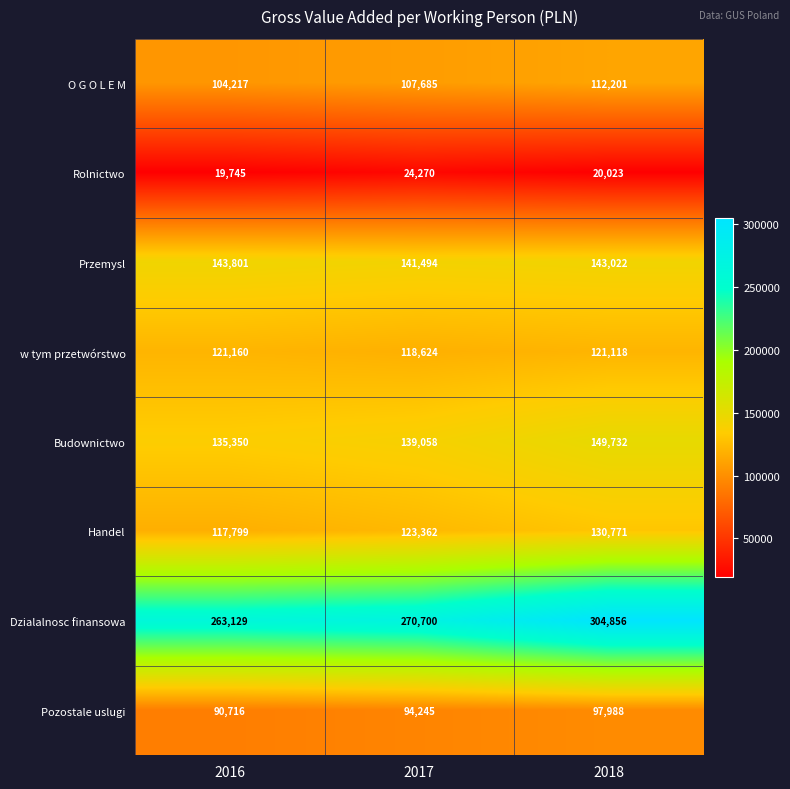

What is the difference between the maximum and minimum values in the w tym przetwórstwo series?

2536